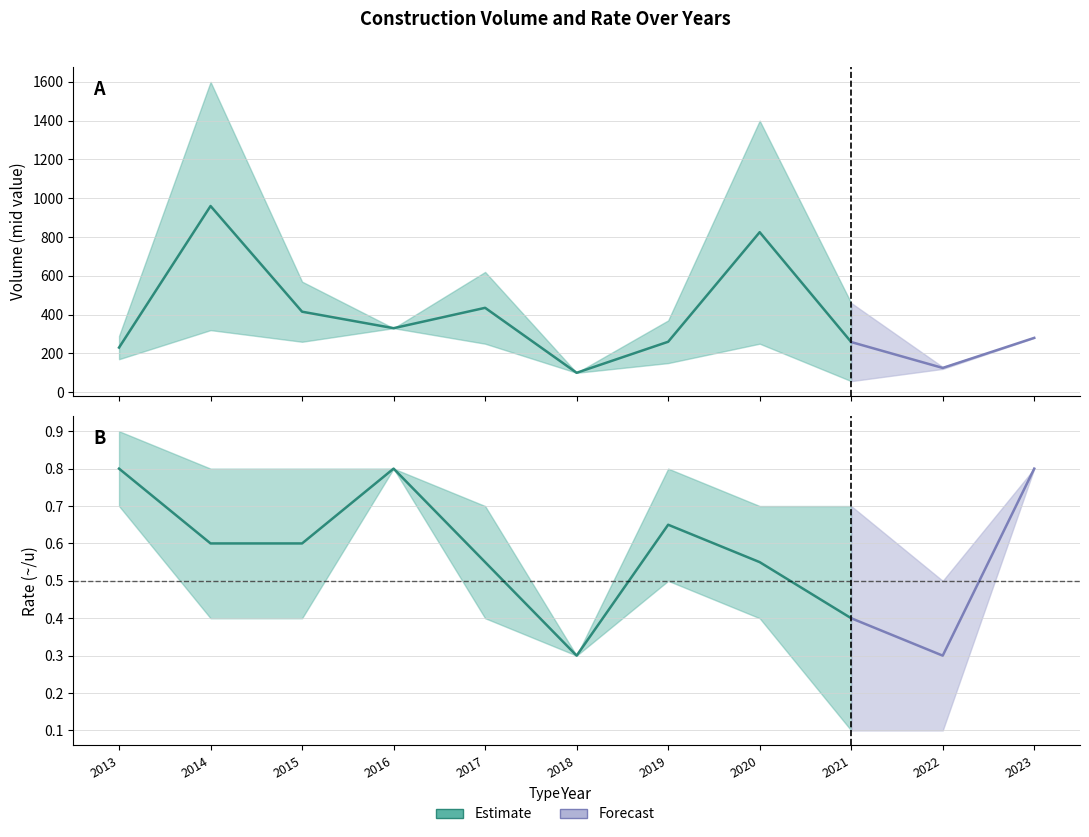

List the labels in order of Rate_lower value, smallest first.

2021, 2022, 2018, 2014, 2015, 2017, 2020, 2019, 2013, 2016, 2023